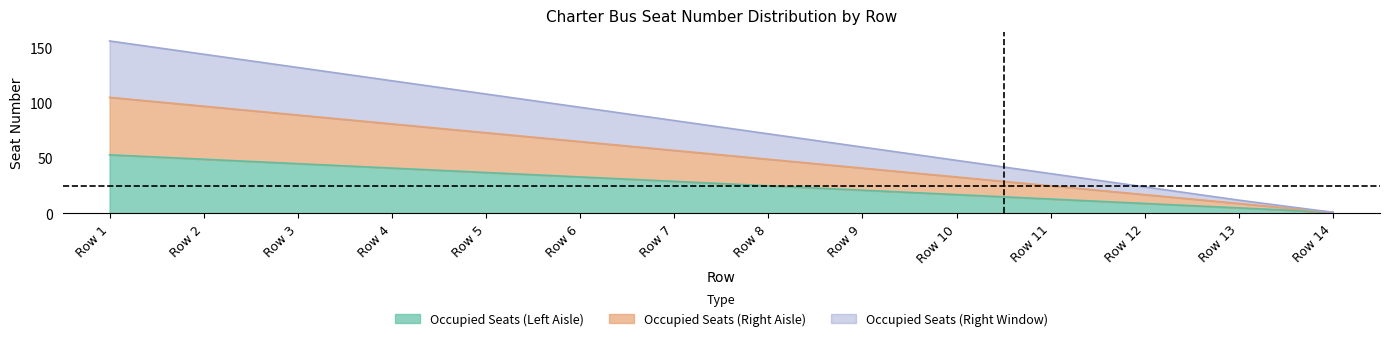

At Row 13, list the series in order from largest to smallest.

Occupied Seats (Right Window), Occupied Seats (Right Aisle), Occupied Seats (Left Aisle)